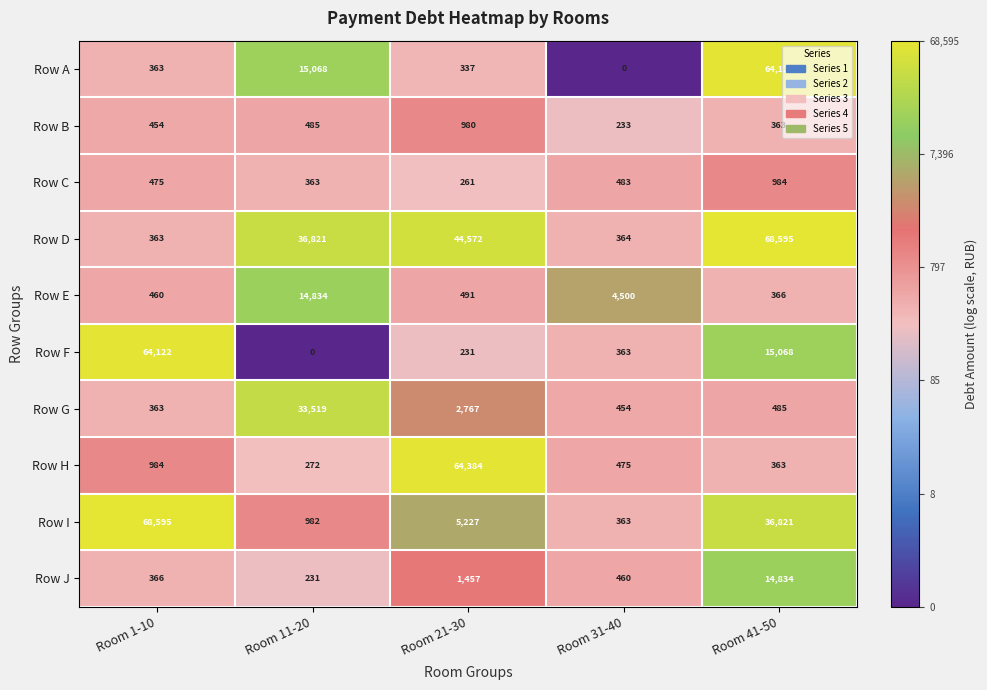

The value of Row J at Room 21-30 is 1457. True or false?

True